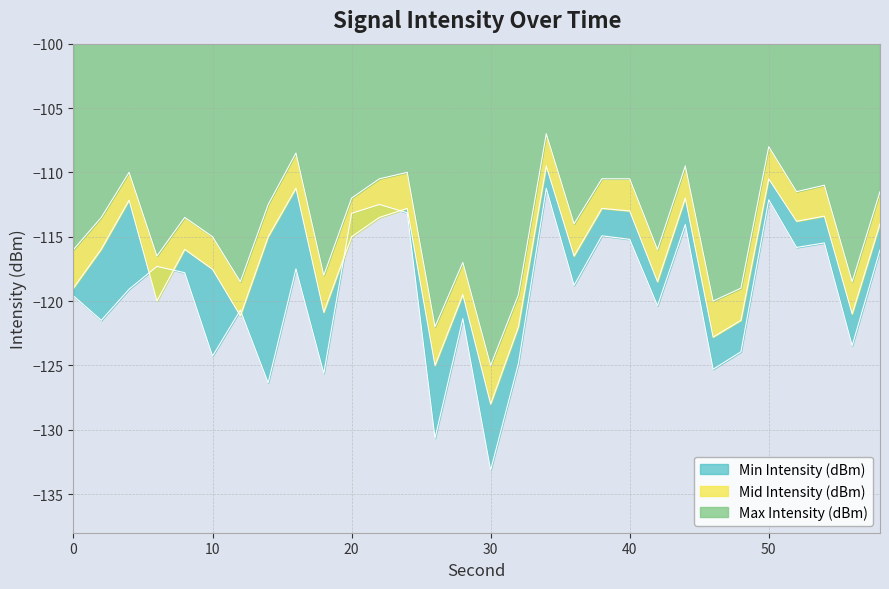

Does the chart have visible grid lines?

Yes